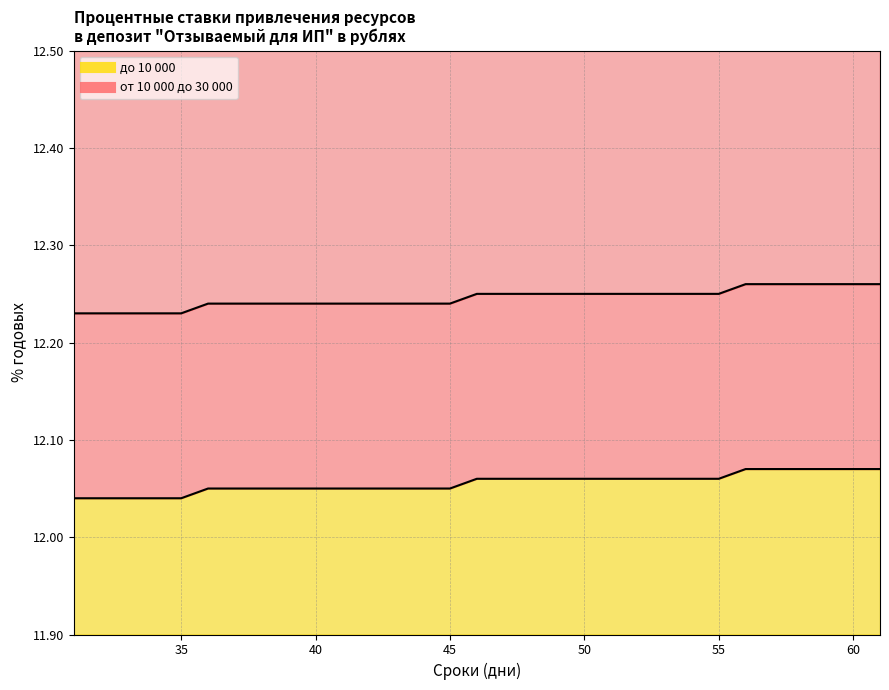

Reading left to right, list all the values displayed in this chart.

от 10 000 до 30 000: 31=12.2	32=12.2	33=12.2	34=12.2	35=12.2	36=12.2	37=12.2	38=12.2	39=12.2	40=12.2	41=12.2	42=12.2	43=12.2	44=12.2	45=12.2	46=12.2	47=12.2	48=12.2	49=12.2	50=12.2	51=12.2	52=12.2	53=12.2	54=12.2	55=12.2	56=12.3	57=12.3	58=12.3	59=12.3	60=12.3	61=12.3
до 10 000: 31=12.0	32=12.0	33=12.0	34=12.0	35=12.0	36=12.1	37=12.1	38=12.1	39=12.1	40=12.1	41=12.1	42=12.1	43=12.1	44=12.1	45=12.1	46=12.1	47=12.1	48=12.1	49=12.1	50=12.1	51=12.1	52=12.1	53=12.1	54=12.1	55=12.1	56=12.1	57=12.1	58=12.1	59=12.1	60=12.1	61=12.1